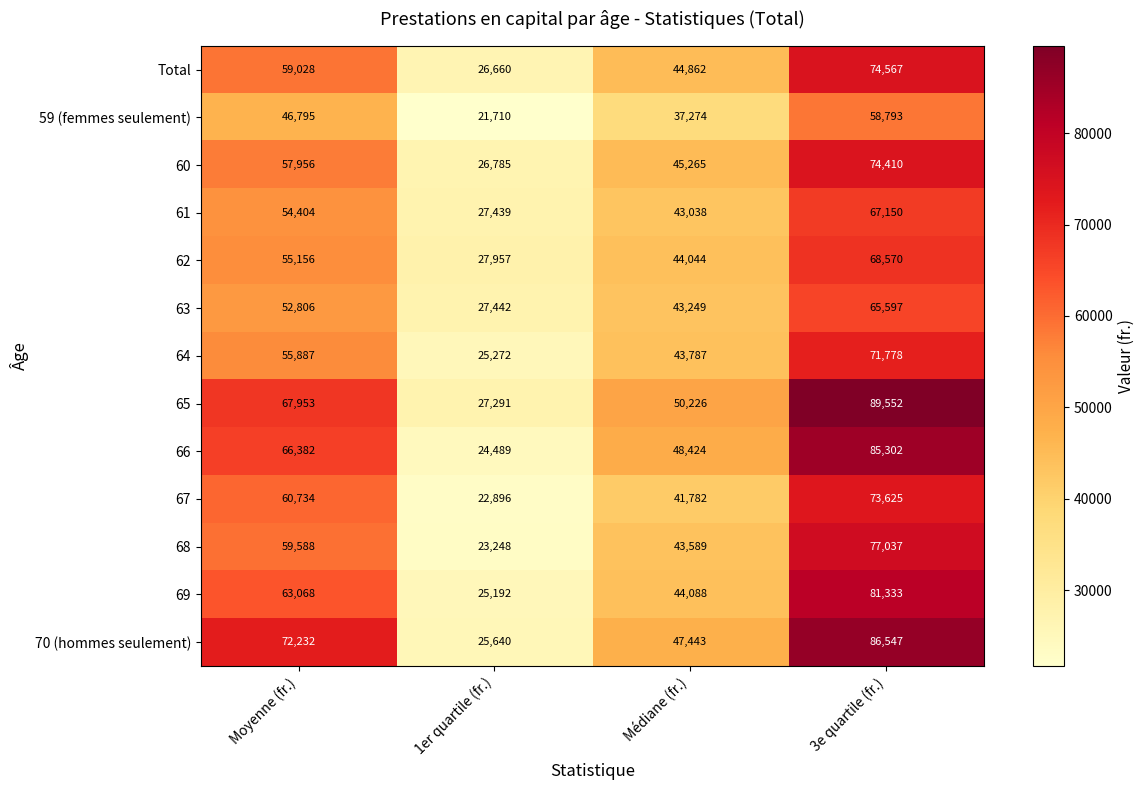

Rank the series at Moyenne (fr.) from lowest to highest value.

59 (femmes seulement), 63, 61, 62, 64, 60, Total, 68, 67, 69, 66, 65, 70 (hommes seulement)